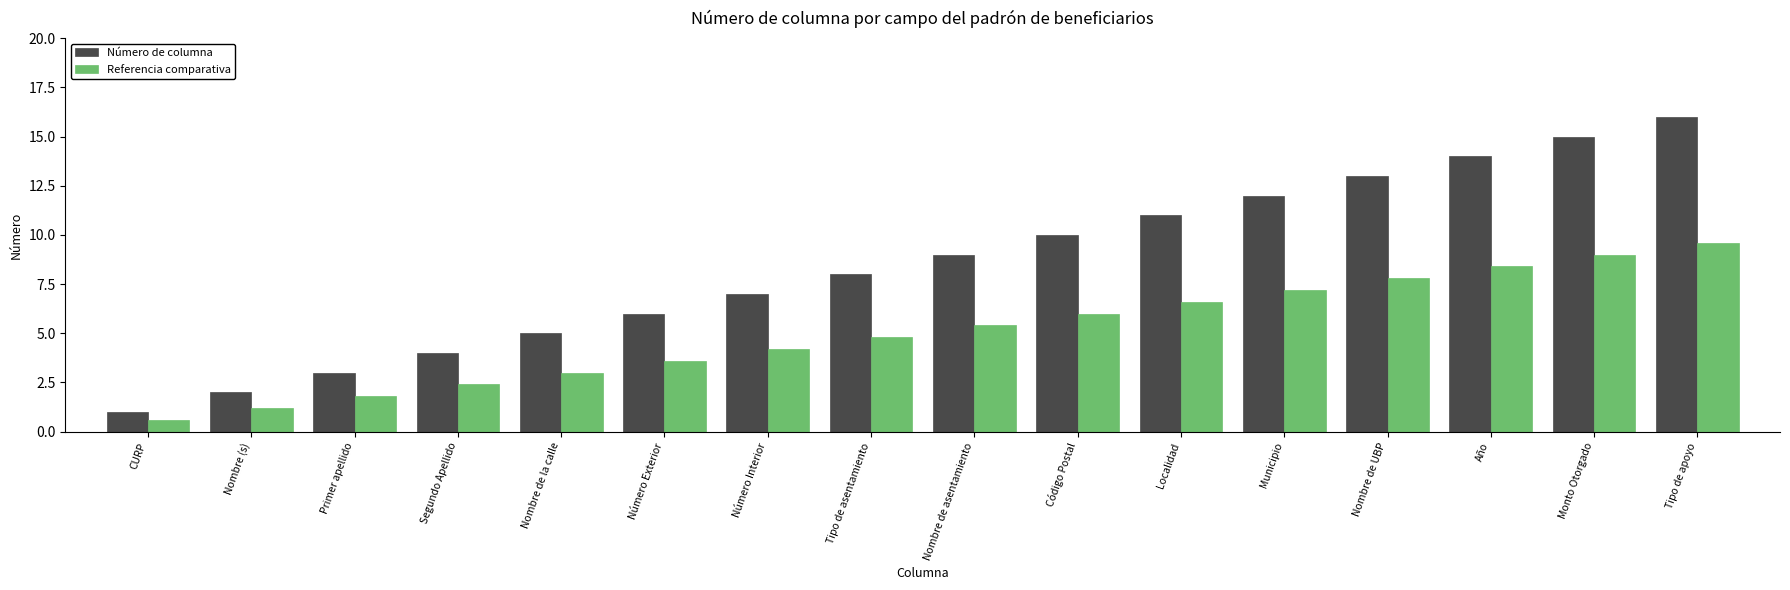

What is the value of the Número de columna bar at the 1st from the left?

1.0